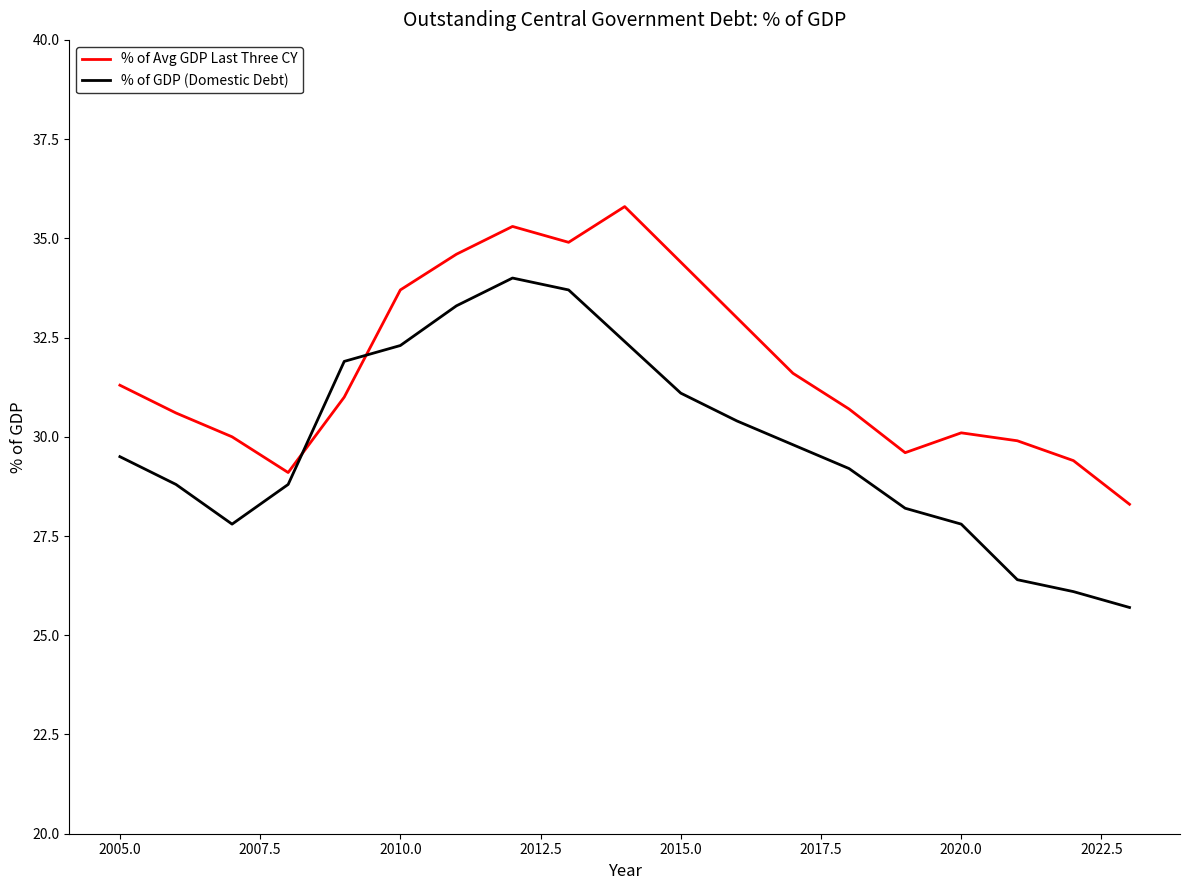

How many intersections are there between % of Avg GDP Last Three CY and % of GDP (Domestic Debt)?

2